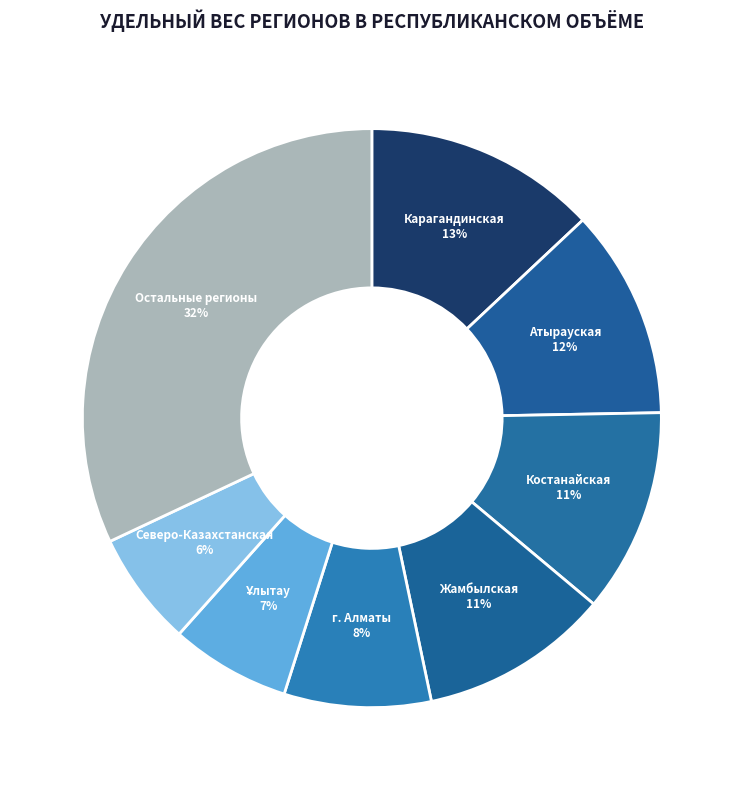

Is the sum of Жамбылская and г. Алматы greater than half?

No